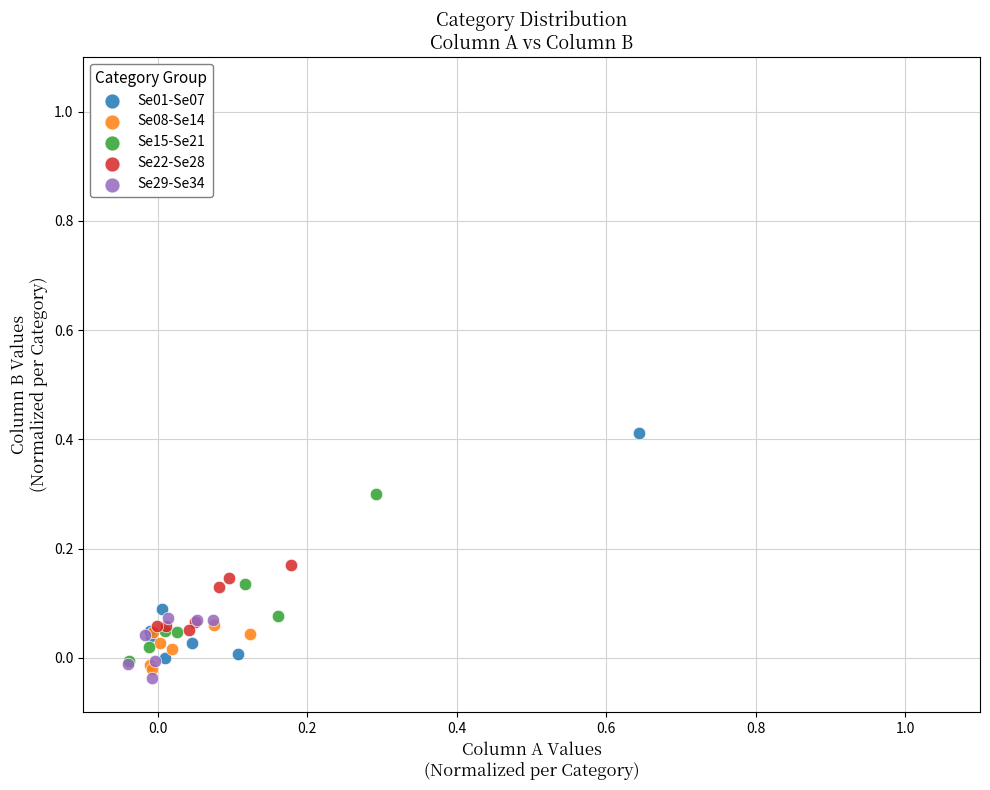

Which series has the largest Y range (max minus min)?

Se01-Se07